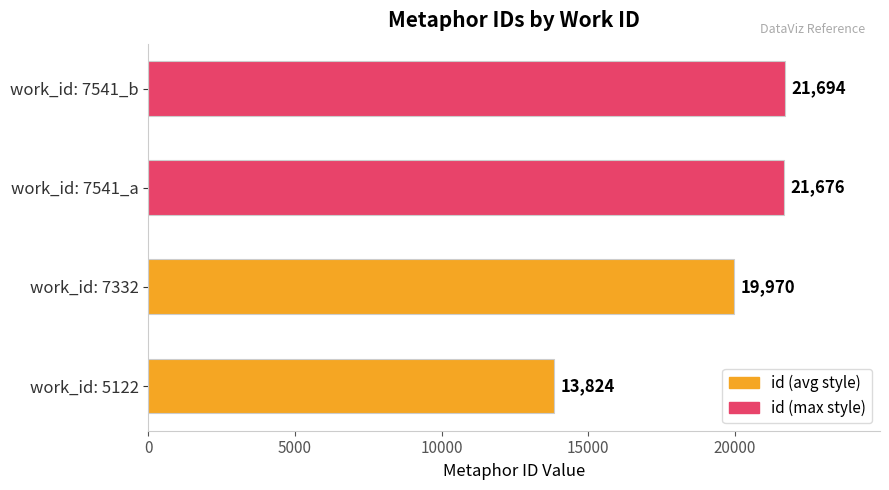

Reading bottom to top, list all the values displayed in this chart.

13824	19970	21676	21694